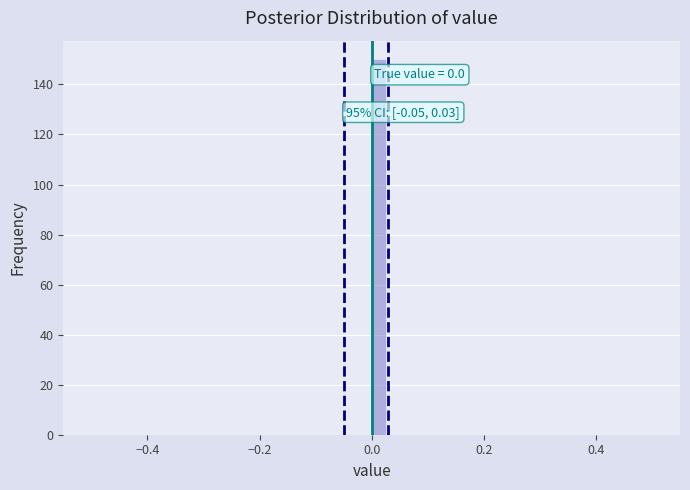

Around what value on the x-axis is the tallest bar? Give the approximate position of its centre, as read against the axis.

0.02